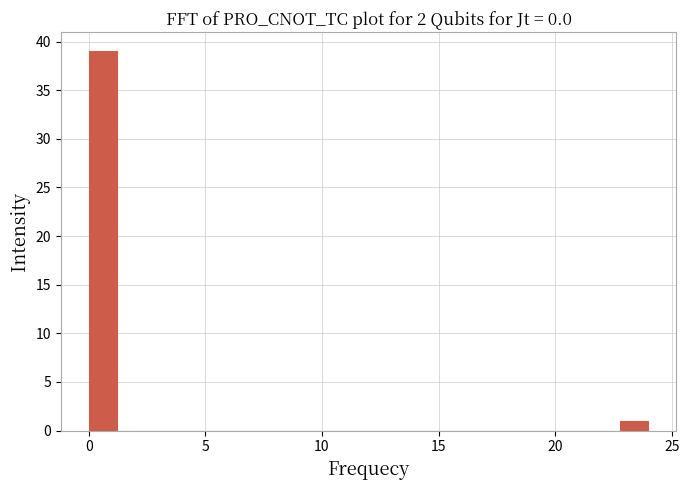

Read against the x-axis, roughly where is the centre of the tallest bar?

0.5